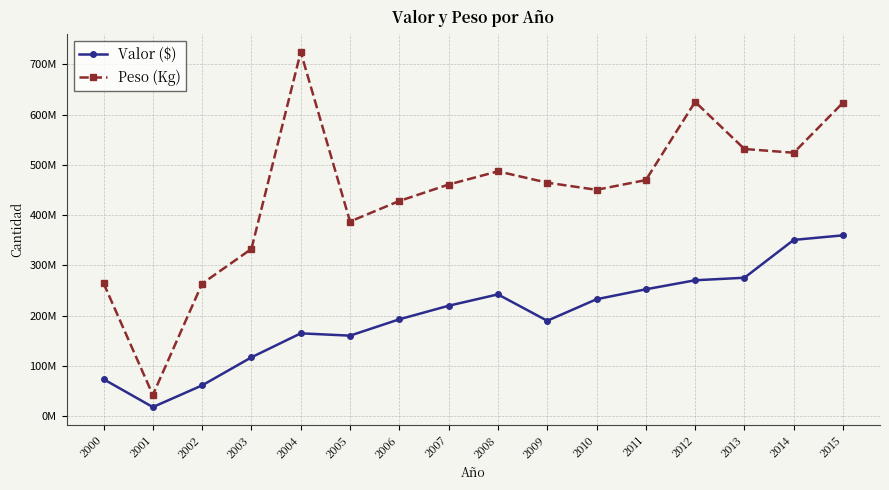

Is this an area chart (filled region under the line)?

No